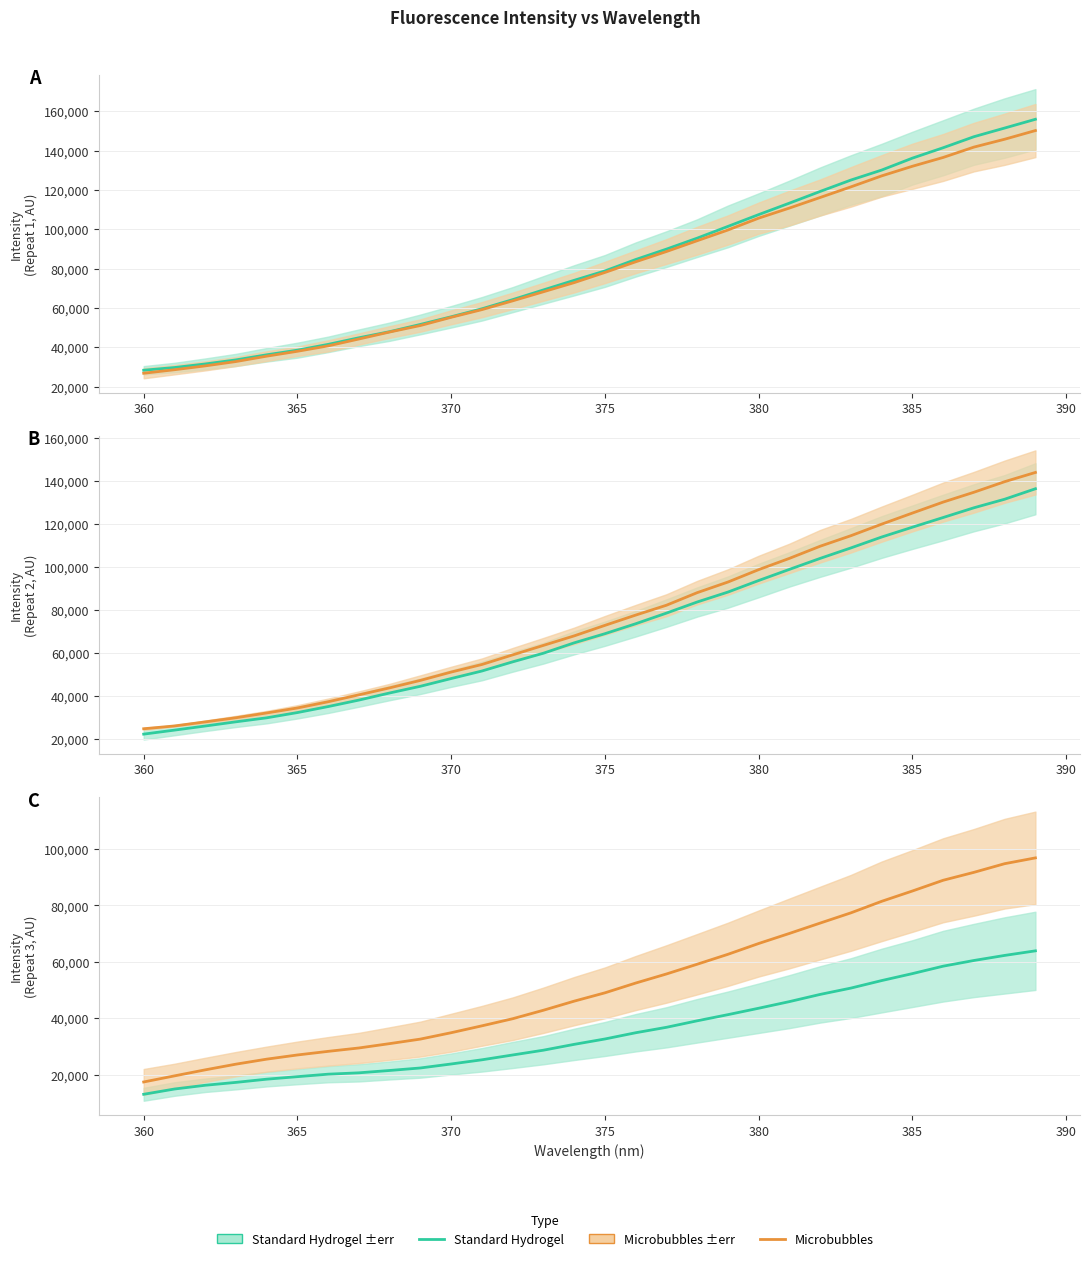

True or false: Microbubbles and Standard Hydrogel cross at least once.

False